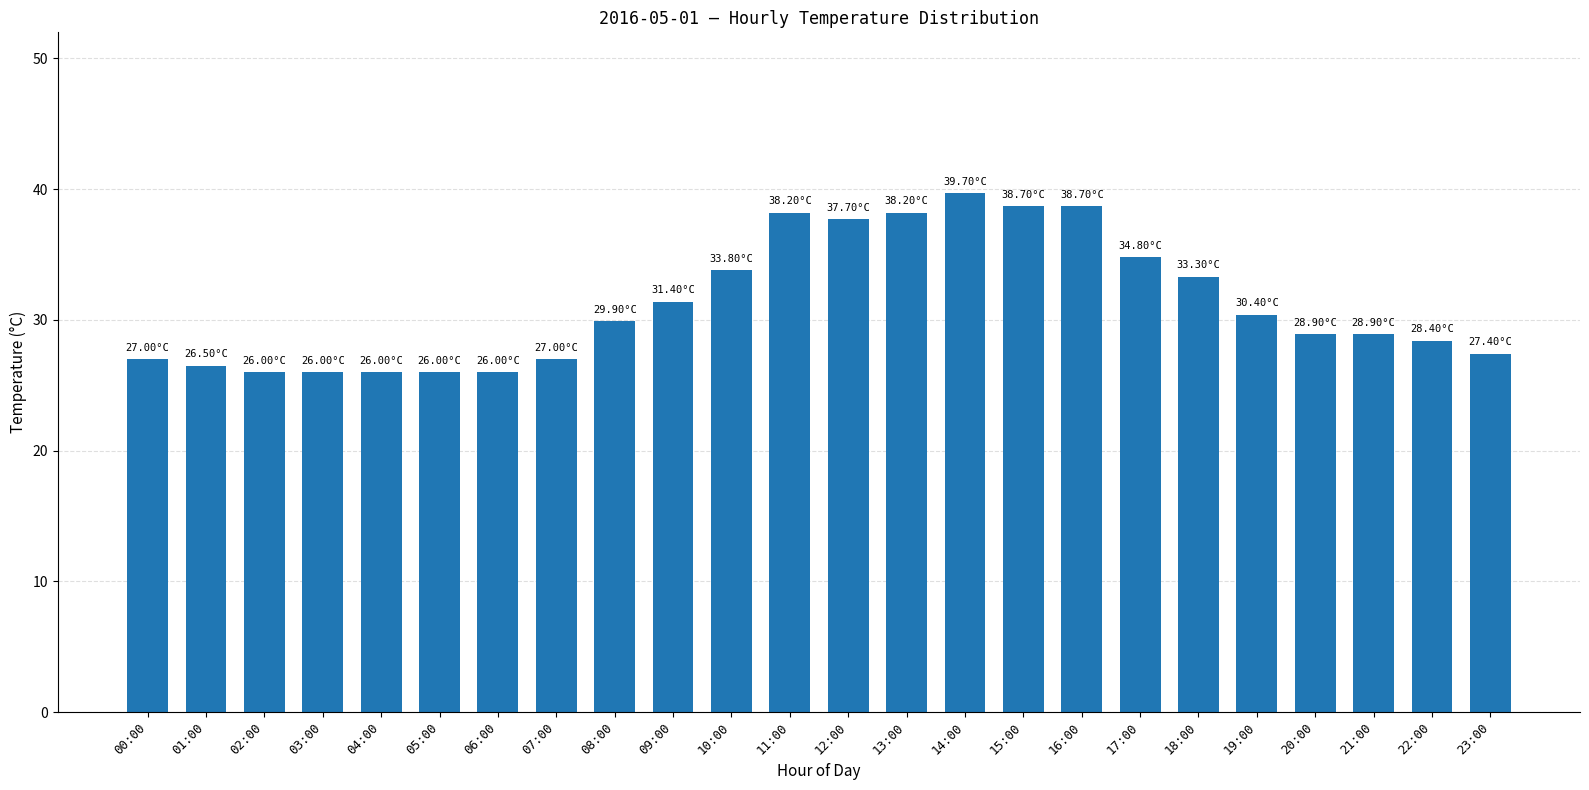

Does the chart contain stacked bars?

No